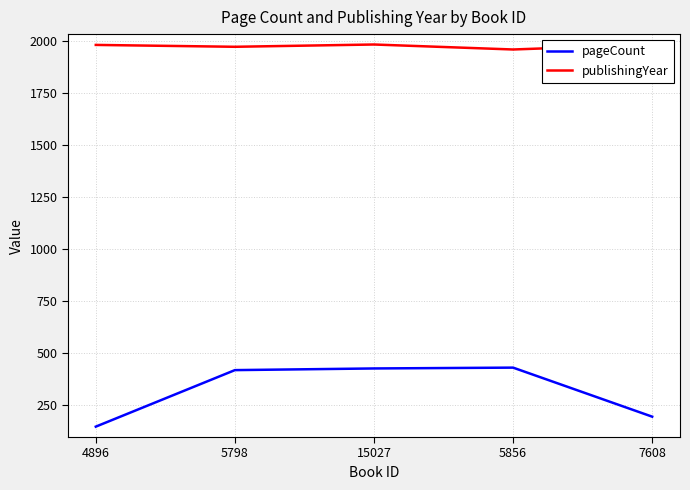

What is the minimum value shown in the chart?

144